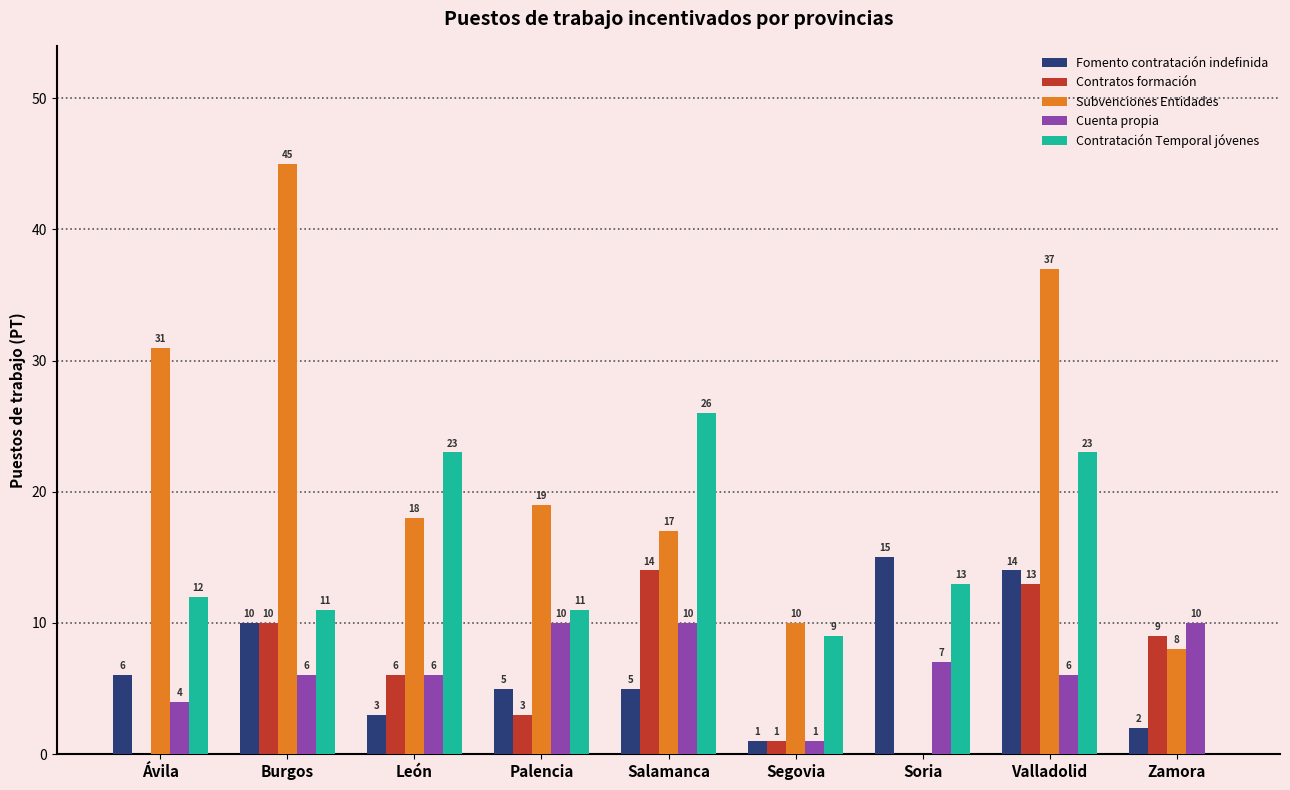

Reading left to right, extract all data points from this chart.

Fomento contratación indefinida: Ávila=6	Burgos=10	León=3	Palencia=5	Salamanca=5	Segovia=1	Soria=15	Valladolid=14	Zamora=2
Contratos formación: Ávila=0	Burgos=10	León=6	Palencia=3	Salamanca=14	Segovia=1	Soria=0	Valladolid=13	Zamora=9
Subvenciones Entidades: Ávila=31	Burgos=45	León=18	Palencia=19	Salamanca=17	Segovia=10	Soria=0	Valladolid=37	Zamora=8
Cuenta propia: Ávila=4	Burgos=6	León=6	Palencia=10	Salamanca=10	Segovia=1	Soria=7	Valladolid=6	Zamora=10
Contratación Temporal jóvenes: Ávila=12	Burgos=11	León=23	Palencia=11	Salamanca=26	Segovia=9	Soria=13	Valladolid=23	Zamora=0